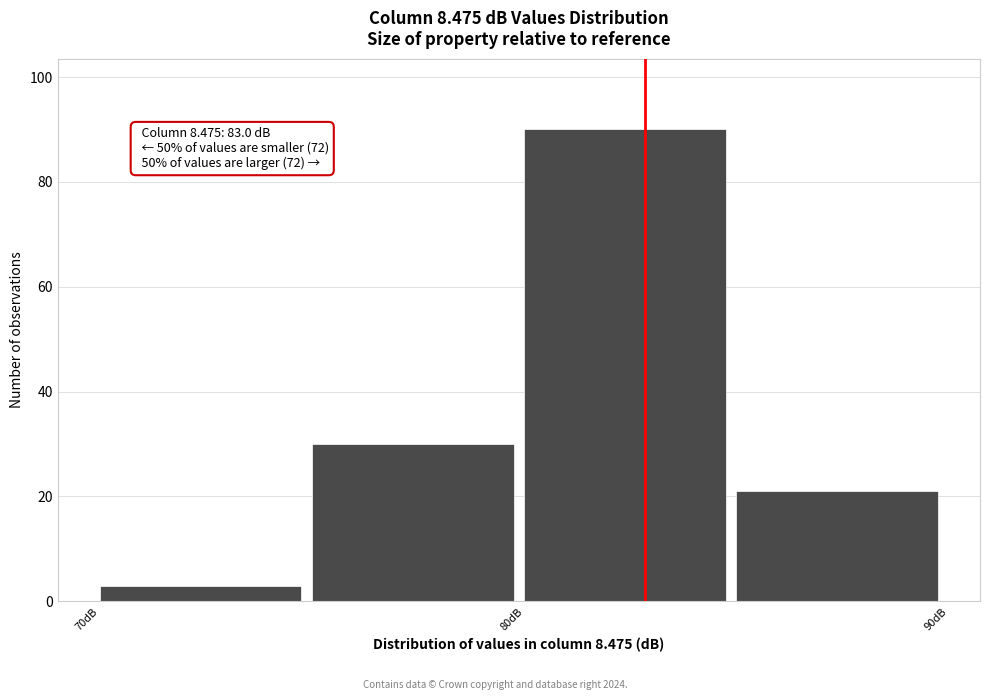

Over which range of the x-axis is the bar tallest?

80.2 to 85.2